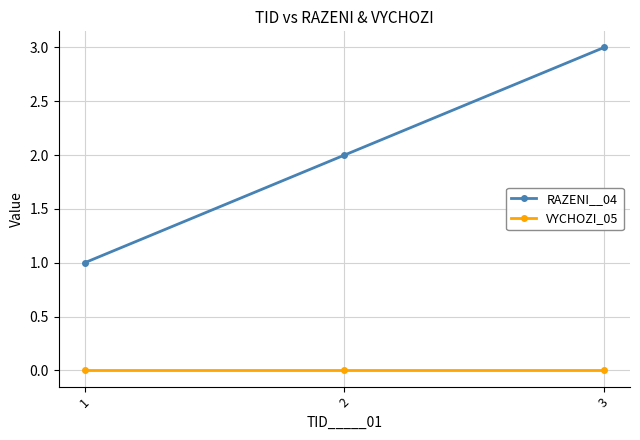

What are all the series names shown in the legend?

RAZENI__04, VYCHOZI_05